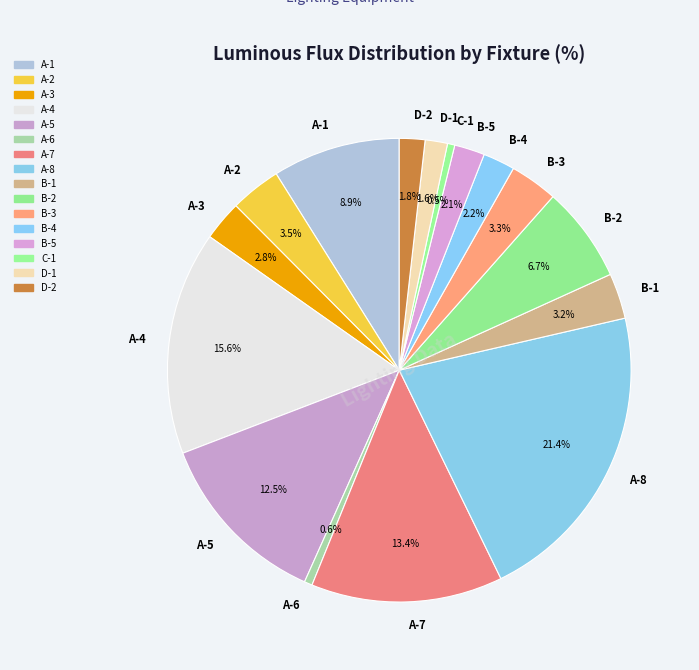

Which has a higher value, A-8 or A-4?

A-8